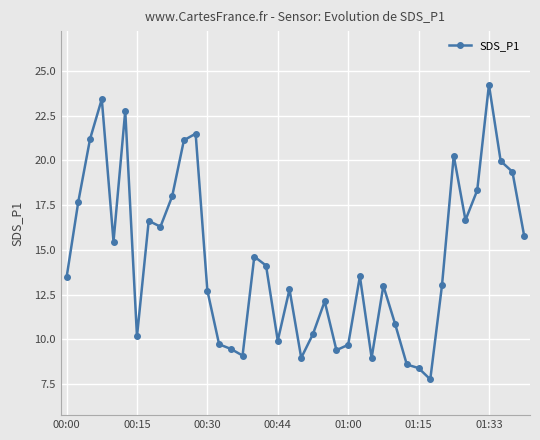

What is the value of the 20th point from the left?

12.8